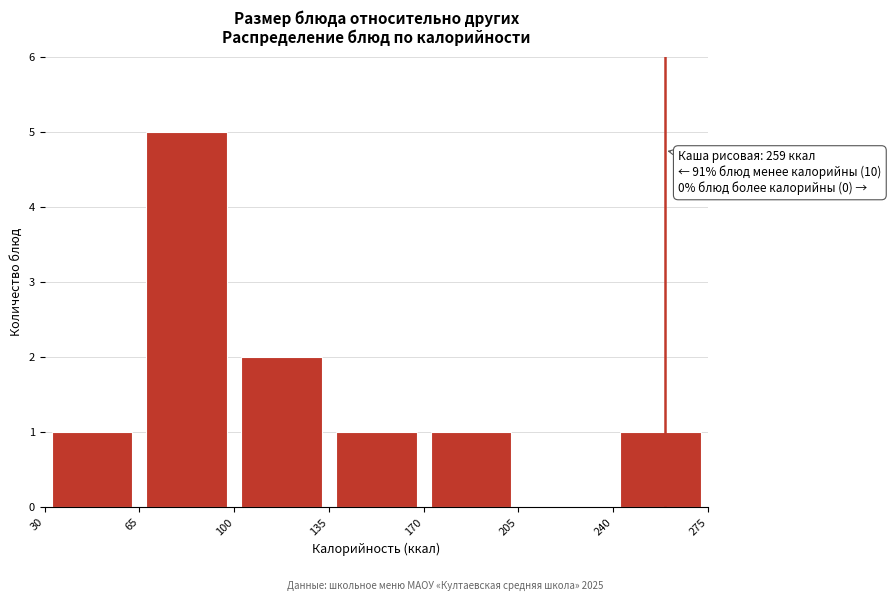

Over which range of the x-axis is the bar tallest?

65 to 100